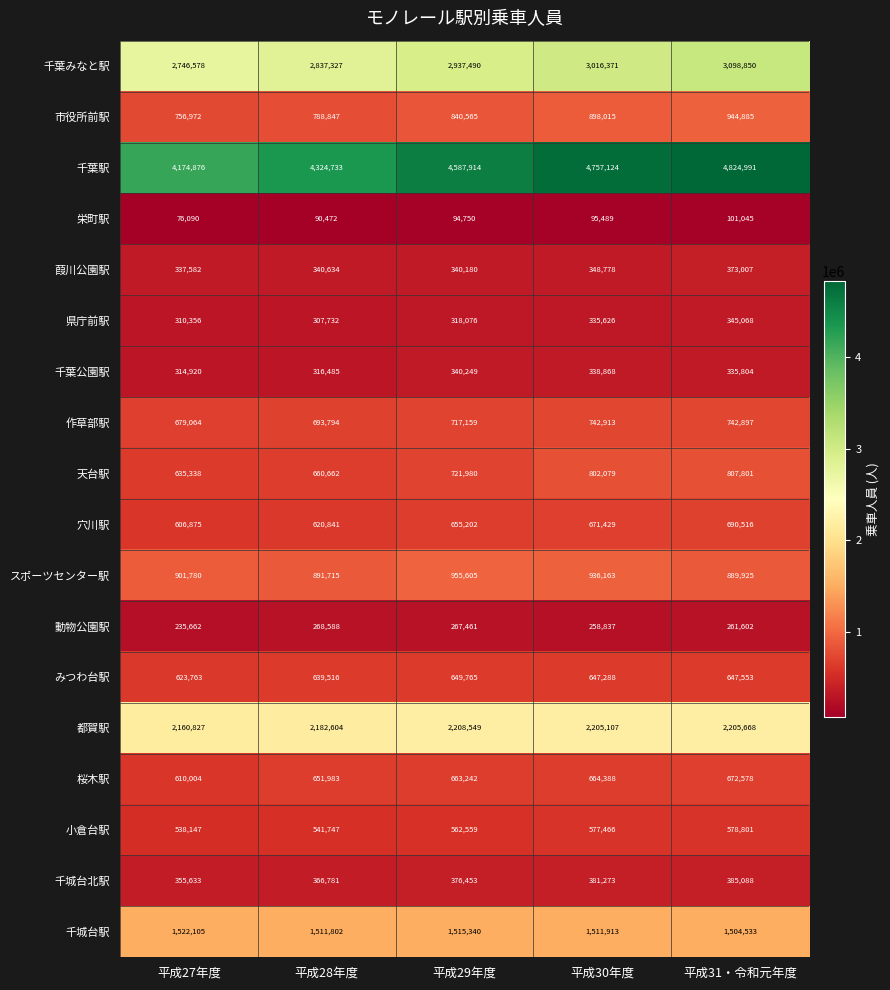

At which label is 千葉駅 closest to 4499933?

平成29年度